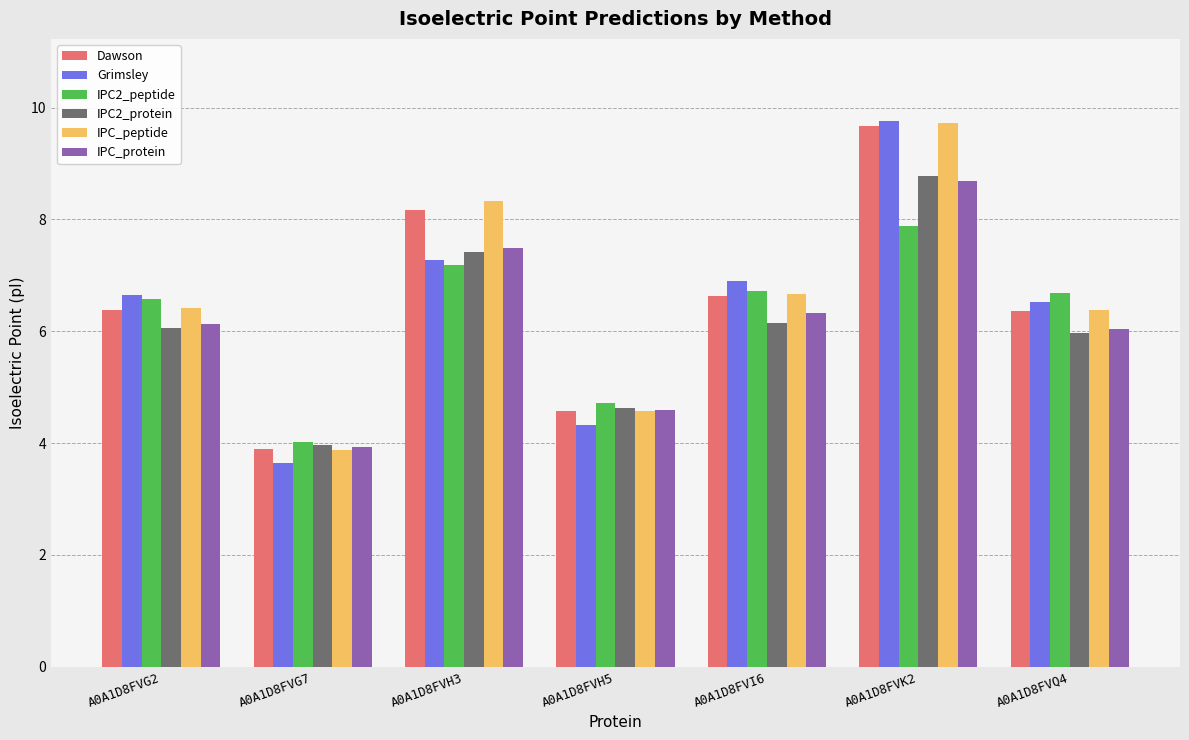

Are the bars horizontal?

No